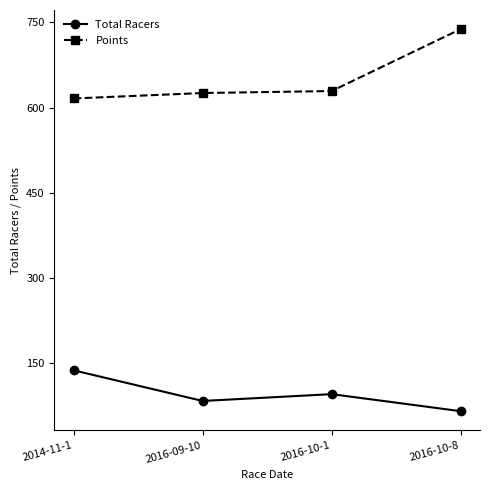

What is the highest value of the Points series?

738.3